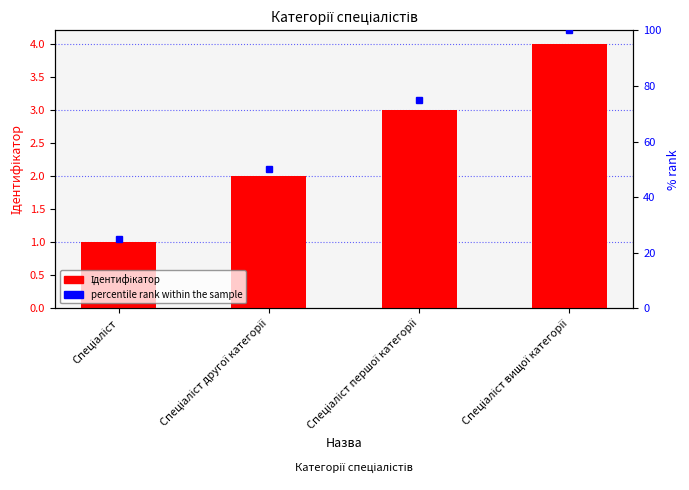

Is it true that Ідентифікатор equals 1 at Спеціаліст другої категорії?

False